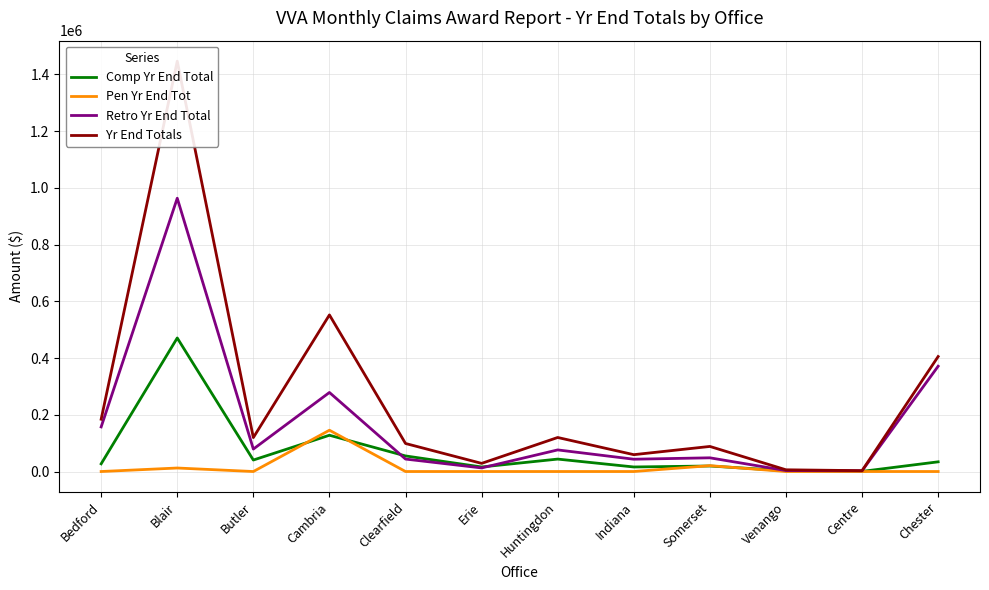

What is the average value of the Pen Yr End Tot series?

14879